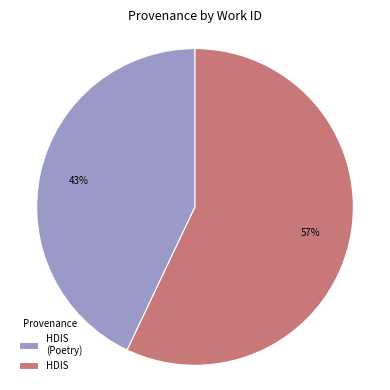

How many segments does this pie chart have?

2